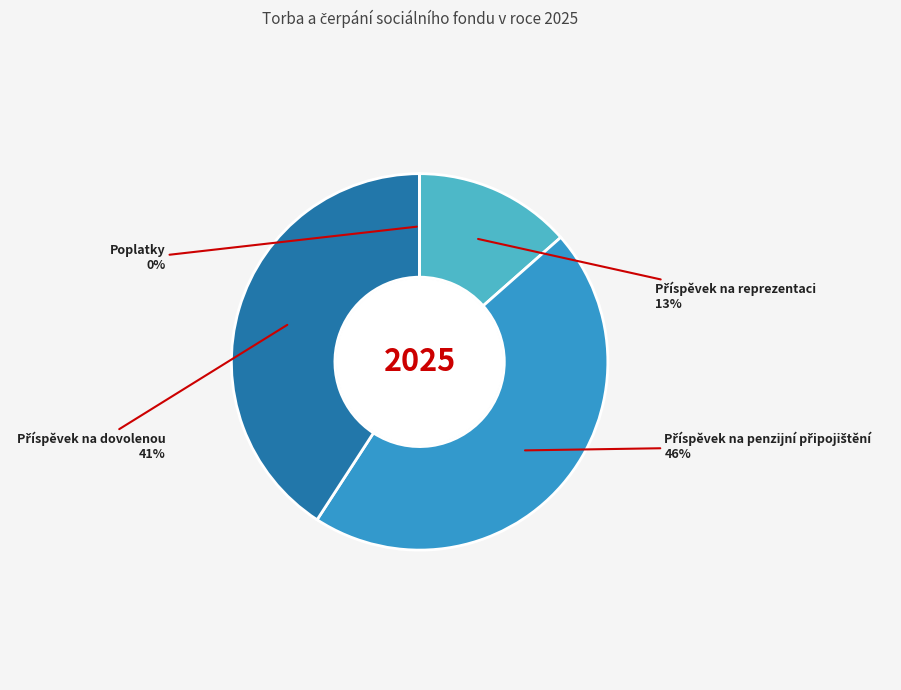

Is there a majority slice in this chart?

No